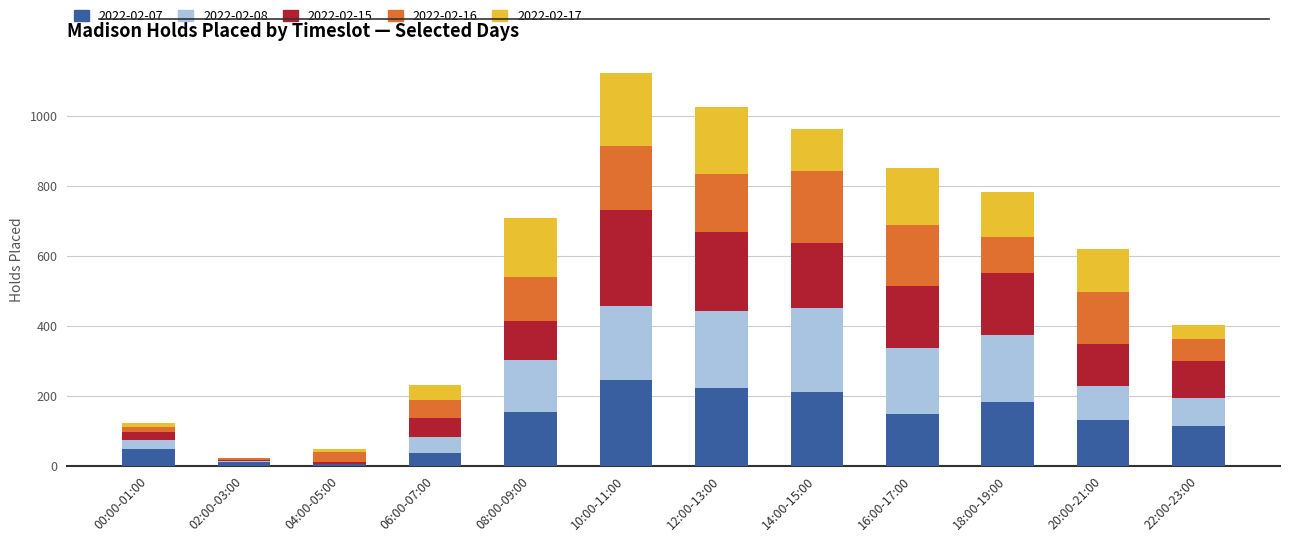

The 2022-02-07 series shows 86 at 16:00-17:00. True or false?

False